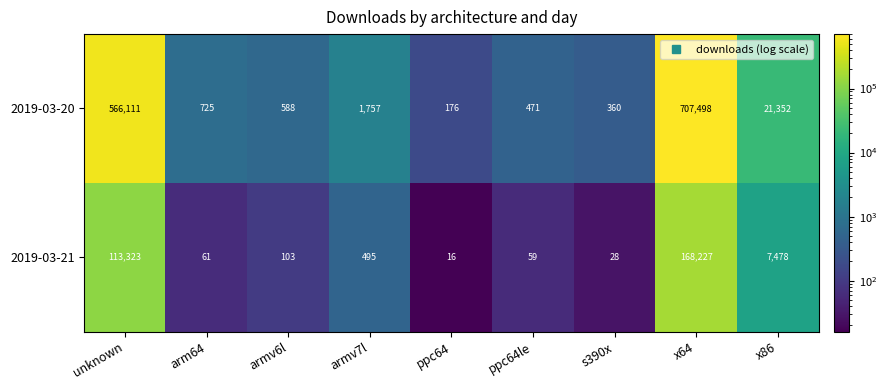

What is the sum of the 2019-03-20 values at armv7l and armv6l?

2345